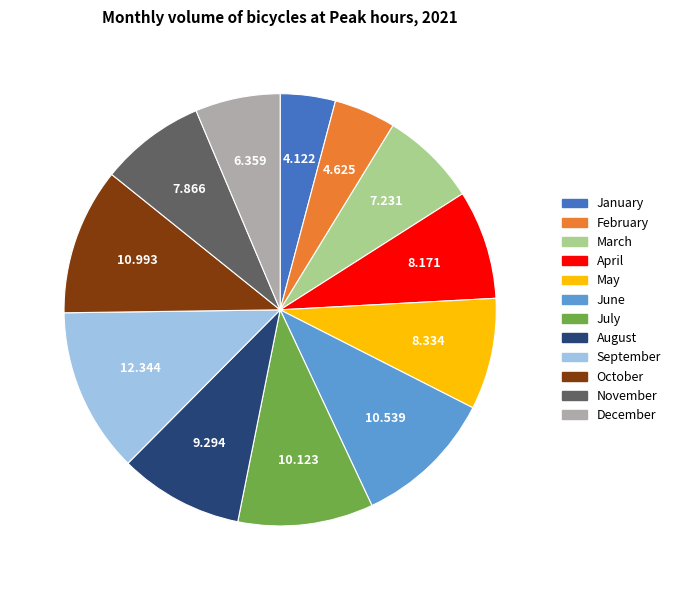

What is the ratio of the value at February to the value at March?

0.6